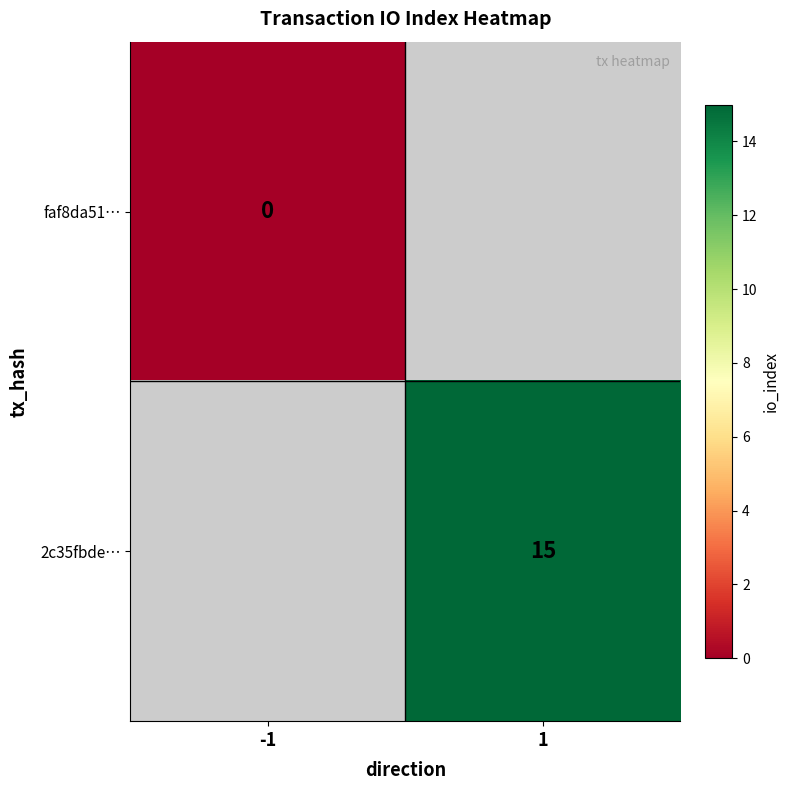

True or false: 2c35fbde… has a value of 6 at 1.

False